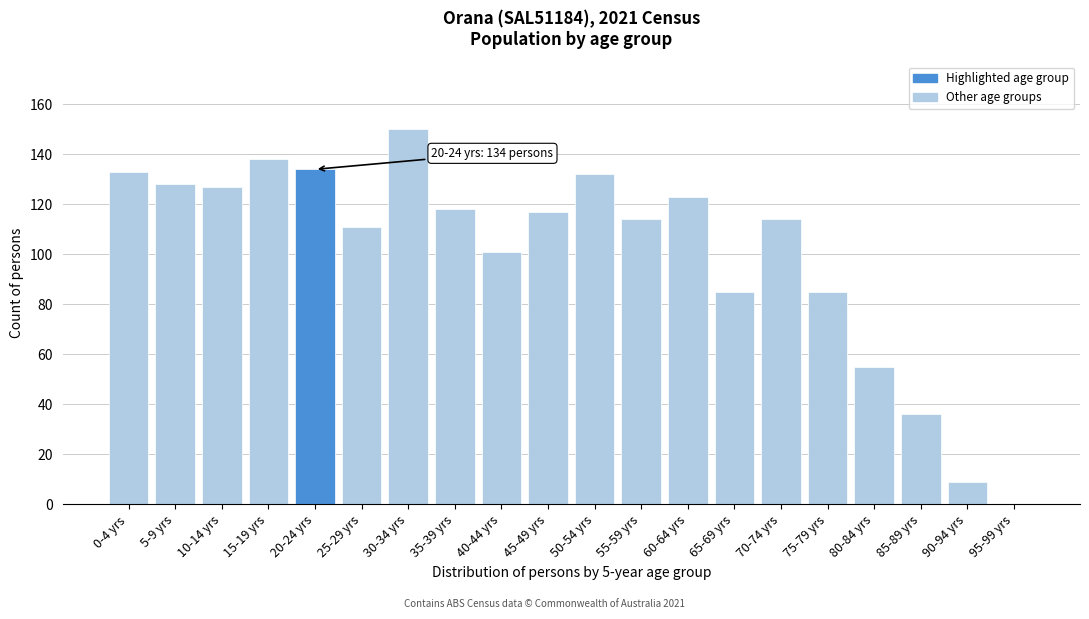

Reading left to right, transcribe all the data shown in this chart.

0-4 yrs=133	5-9 yrs=128	10-14 yrs=127	15-19 yrs=138	20-24 yrs=134	25-29 yrs=111	30-34 yrs=150	35-39 yrs=118	40-44 yrs=101	45-49 yrs=117	50-54 yrs=132	55-59 yrs=114	60-64 yrs=123	65-69 yrs=85	70-74 yrs=114	75-79 yrs=85	80-84 yrs=55	85-89 yrs=36	90-94 yrs=9	95-99 yrs=0